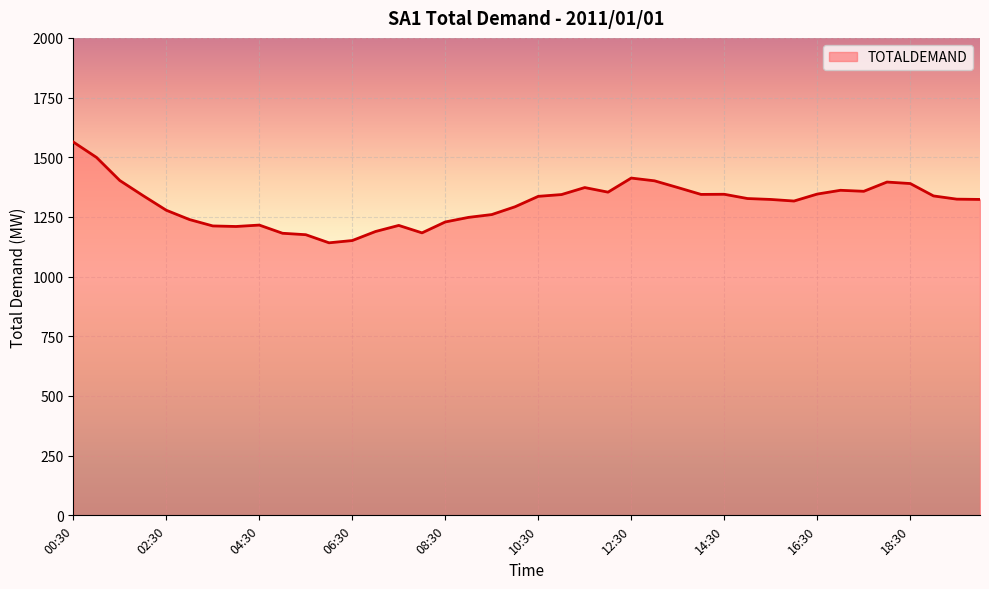

What is the greatest value displayed?

1563.9